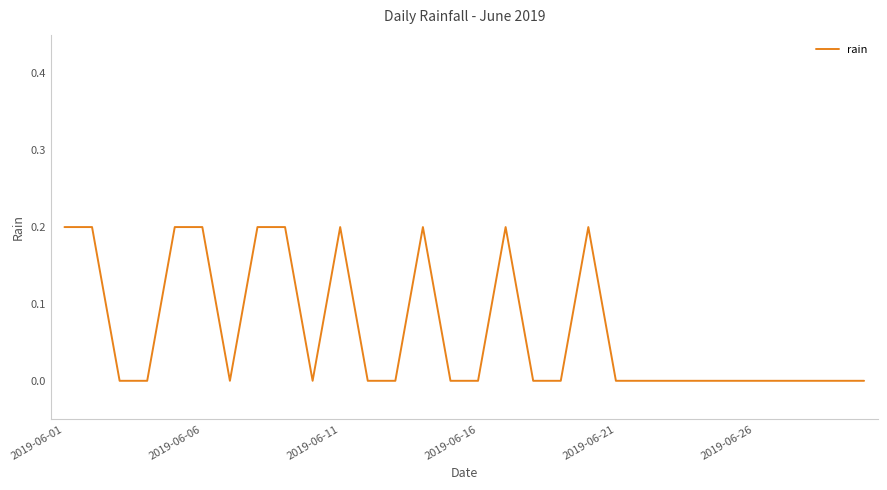

What is the difference between the second highest and minimum values?

0.2